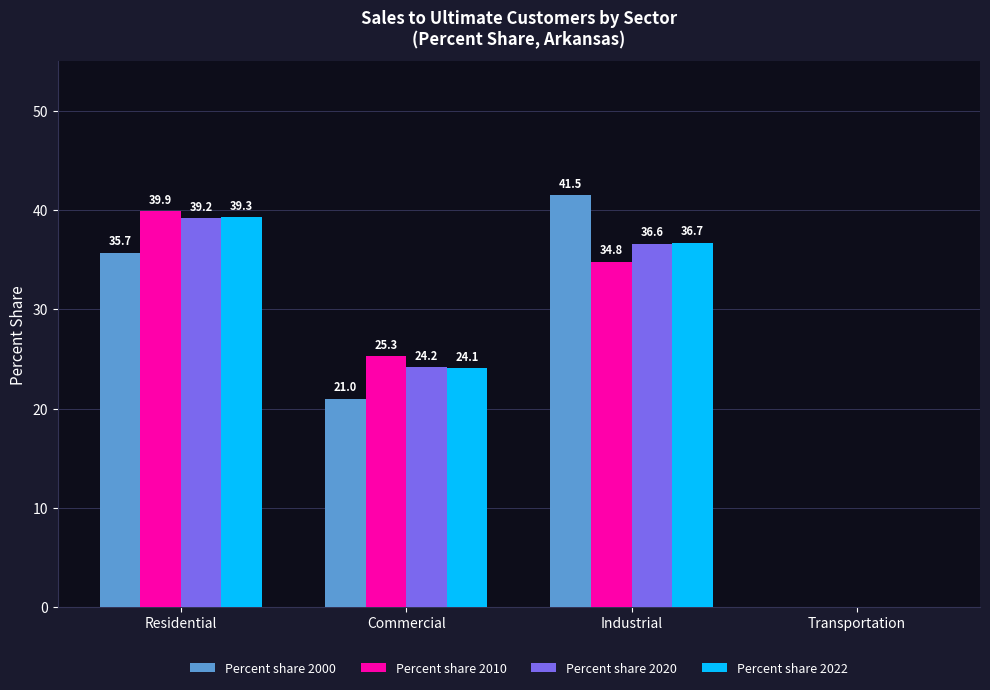

How many positive values does the Percent share 2010 series have?

3